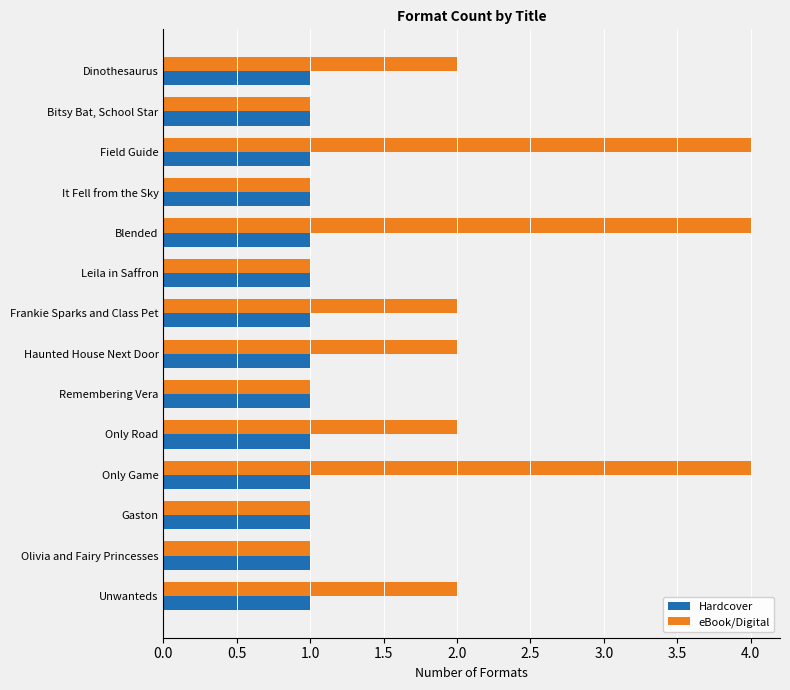

Rank the series by their average value, from lowest to highest.

Hardcover, eBook/Digital